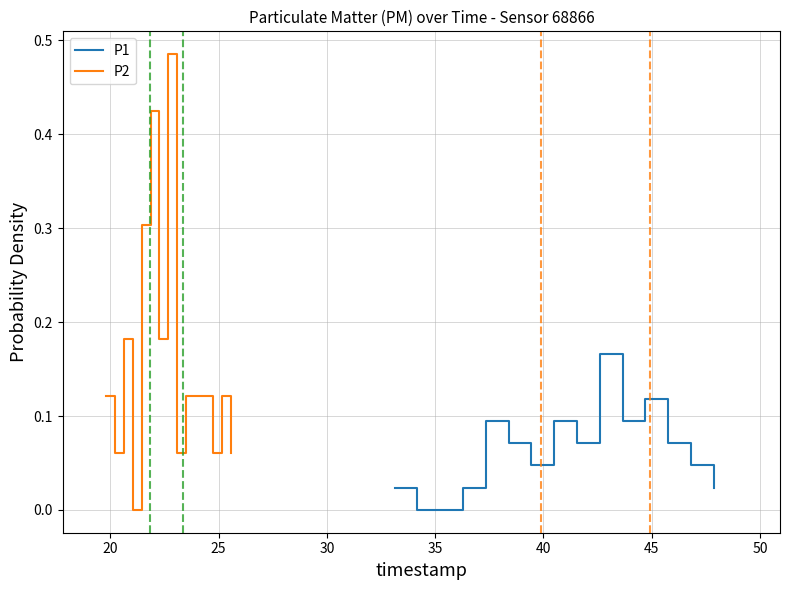

The value of P2 at 11 is 0.0. True or false?

False